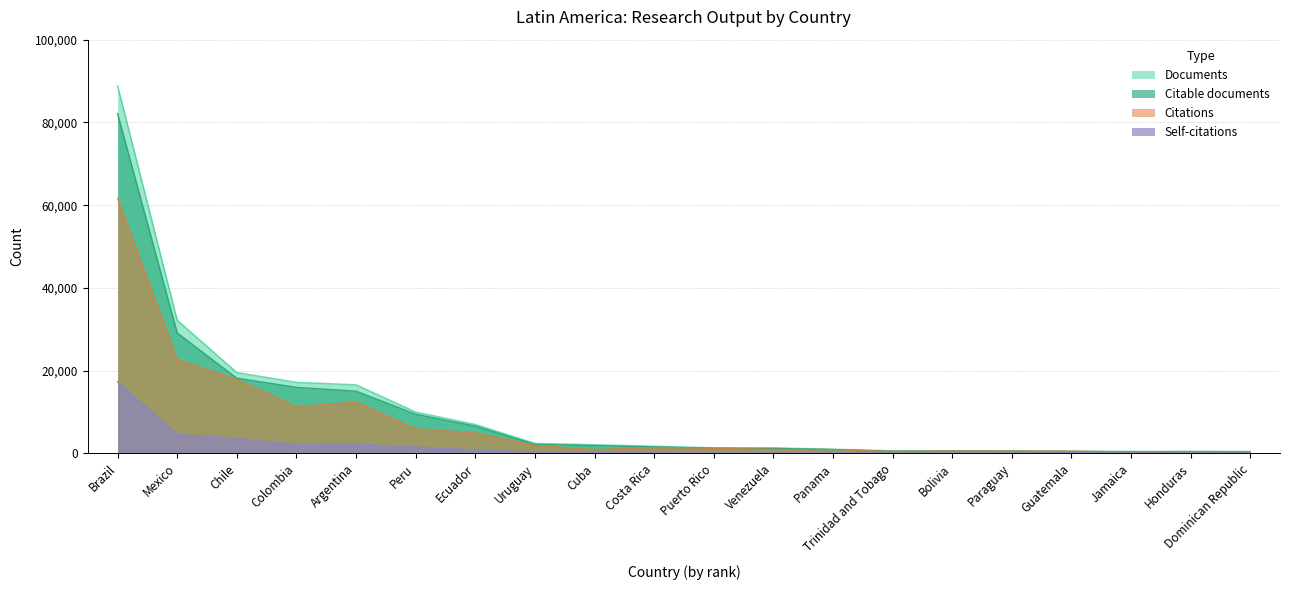

The Self-citations series shows 2769 at Mexico. True or false?

False